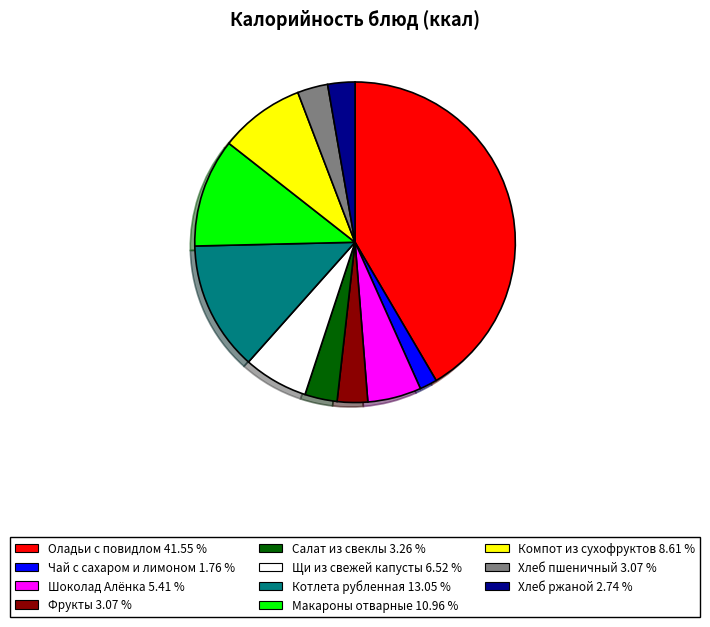

What is the largest slice in the pie chart?

Оладьи с повидлом